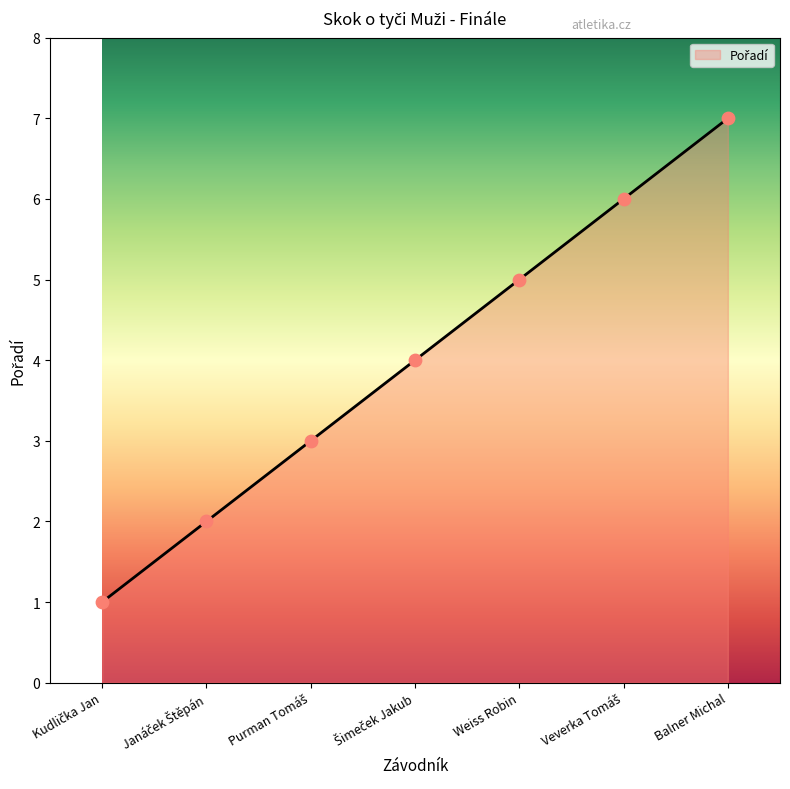

At which category does the chart reach its peak across all series?

Balner Michal